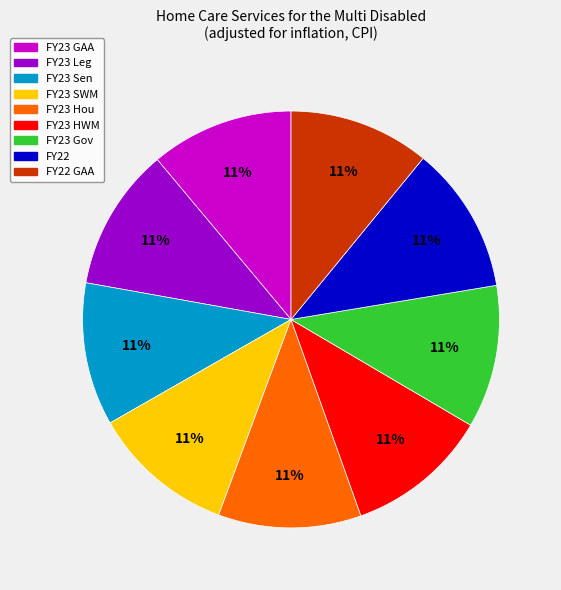

Approximately how many times larger is the value at FY23 Sen compared to FY23 HWM?

1.0